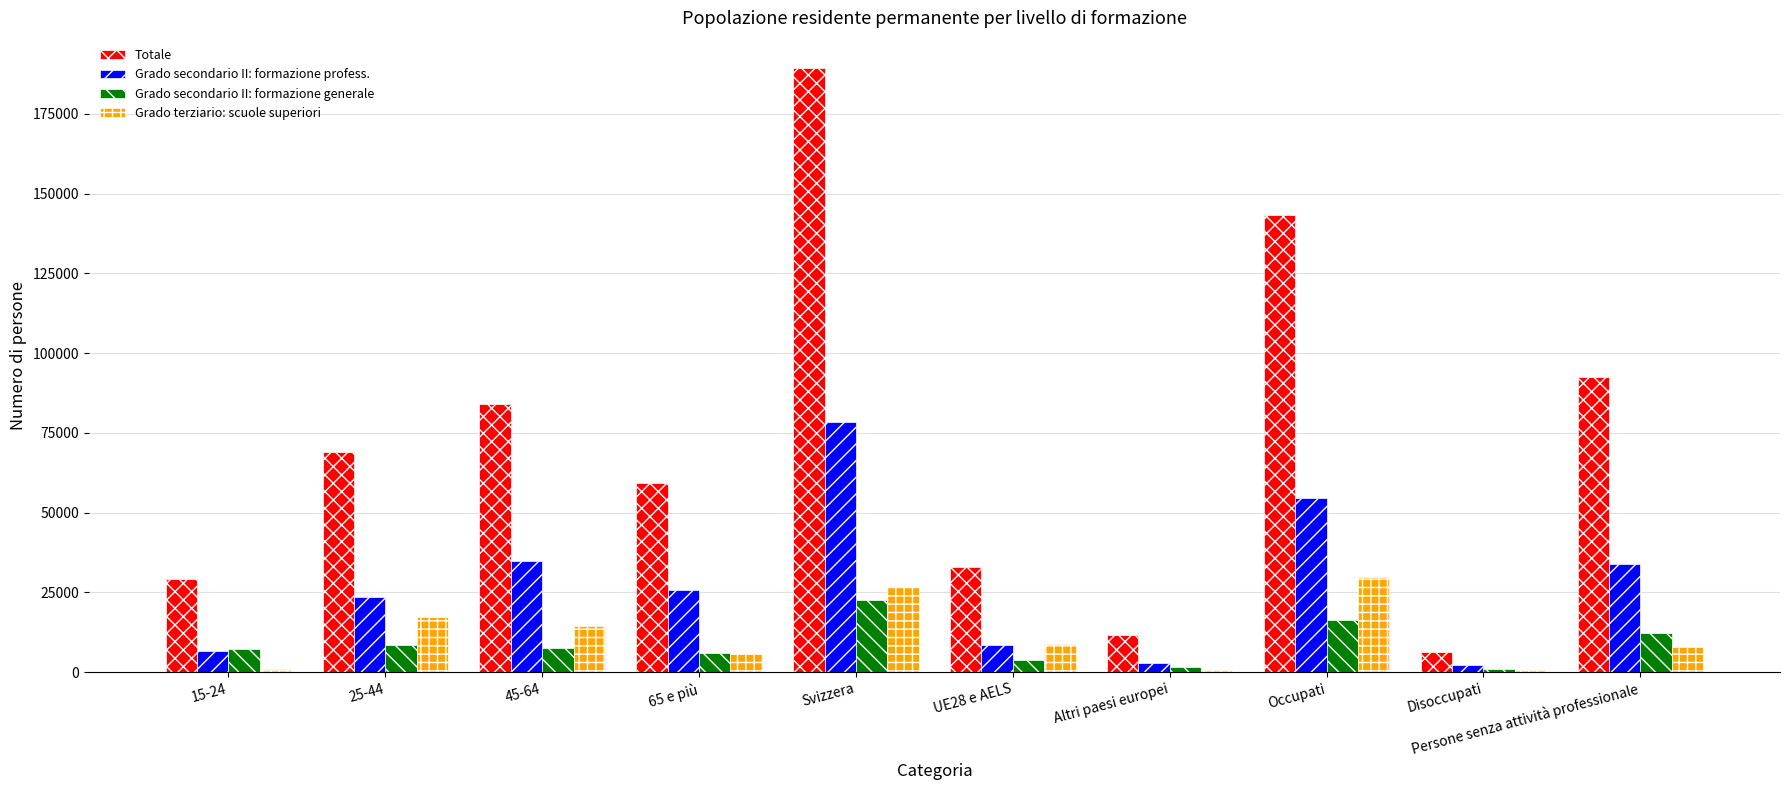

Is the value of Grado terziario: scuole superiori at 65 e più greater than the value of Totale at 65 e più?

No